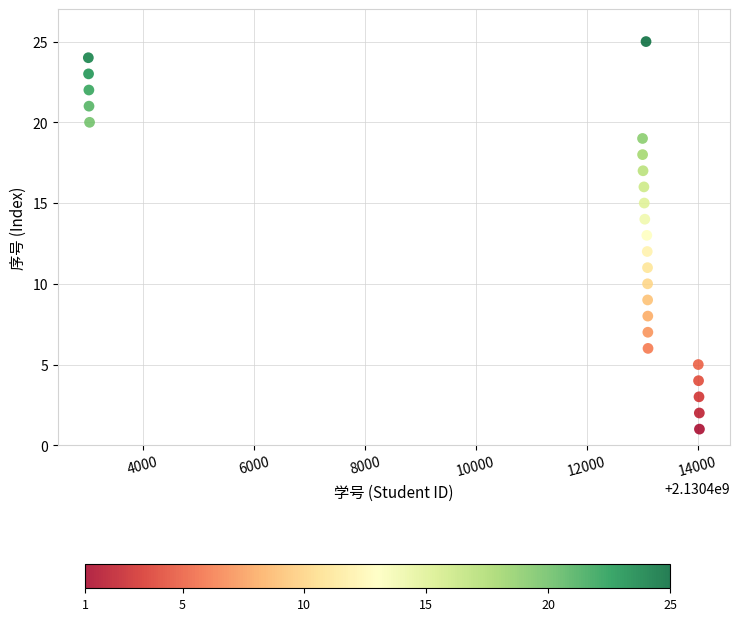

What is the range of Y values (max minus min)?

24